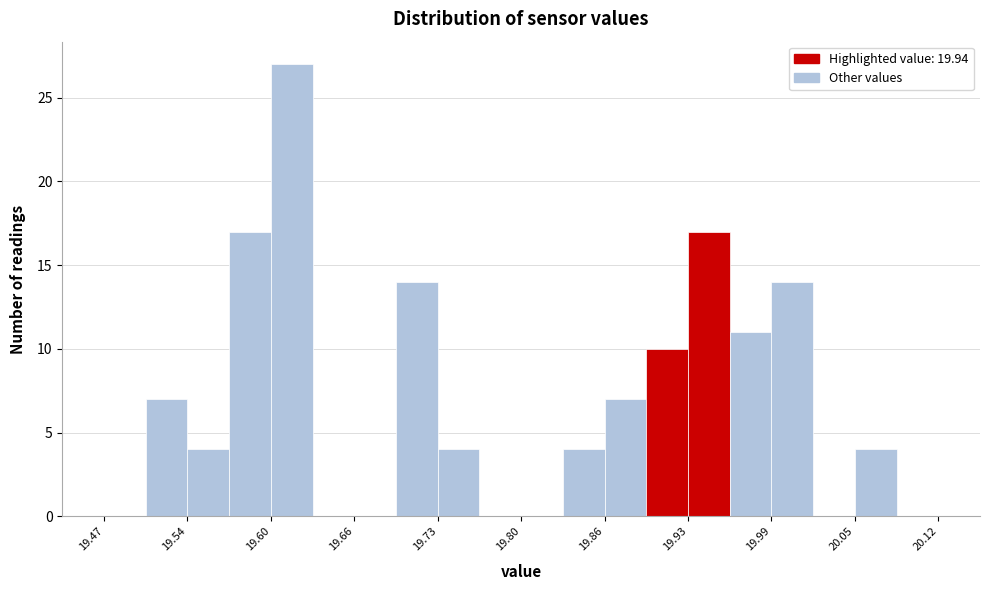

Around what value on the x-axis is the tallest bar? Give the approximate position of its centre, as read against the axis.

19.62